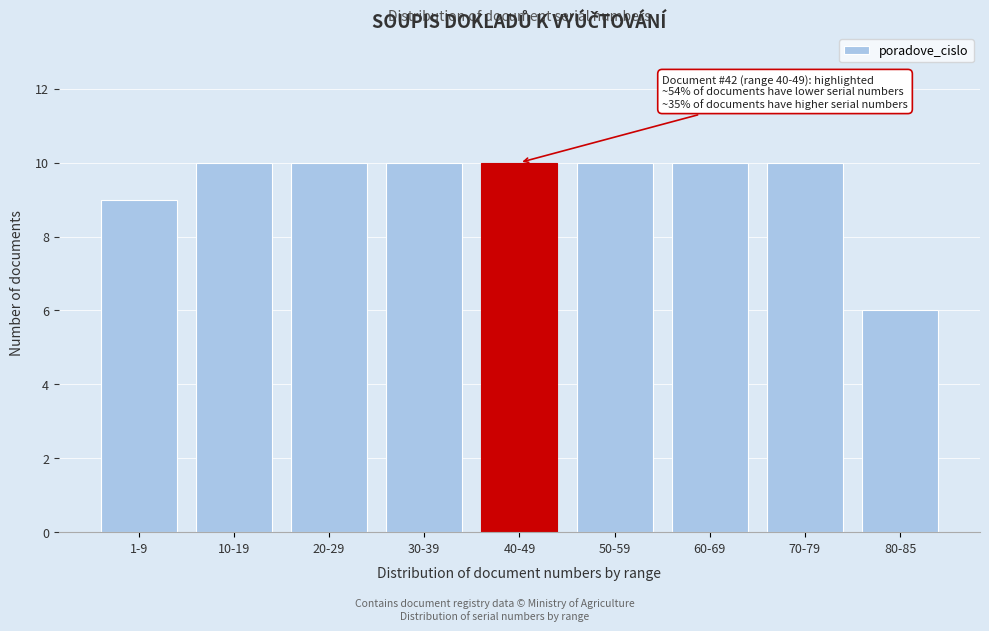

Reading left to right, what are all the values shown in this chart?

1-9=9	10-19=10	20-29=10	30-39=10	40-49=10	50-59=10	60-69=10	70-79=10	80-85=6